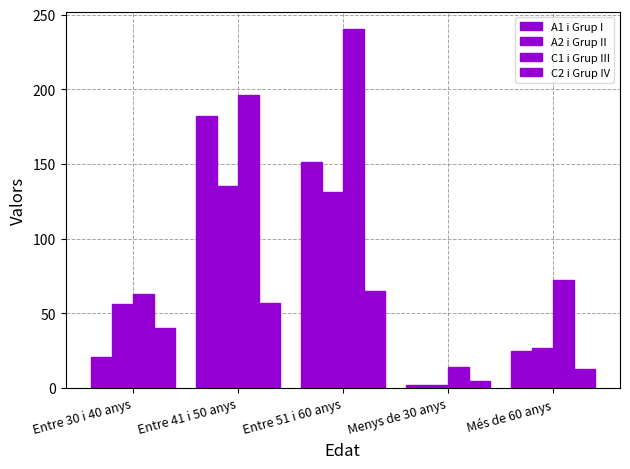

What is the sum of the A2 i Grup II values at Entre 30 i 40 anys and Entre 51 i 60 anys?

187